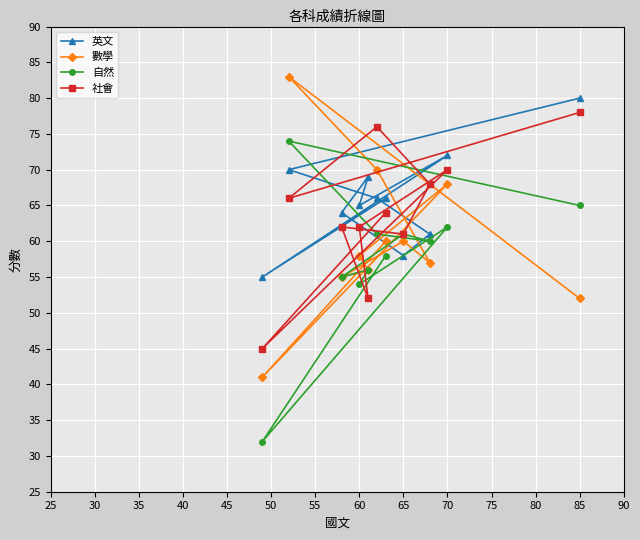

Rank the series by their average value, from highest to lowest.

英文, 社會, 數學, 自然